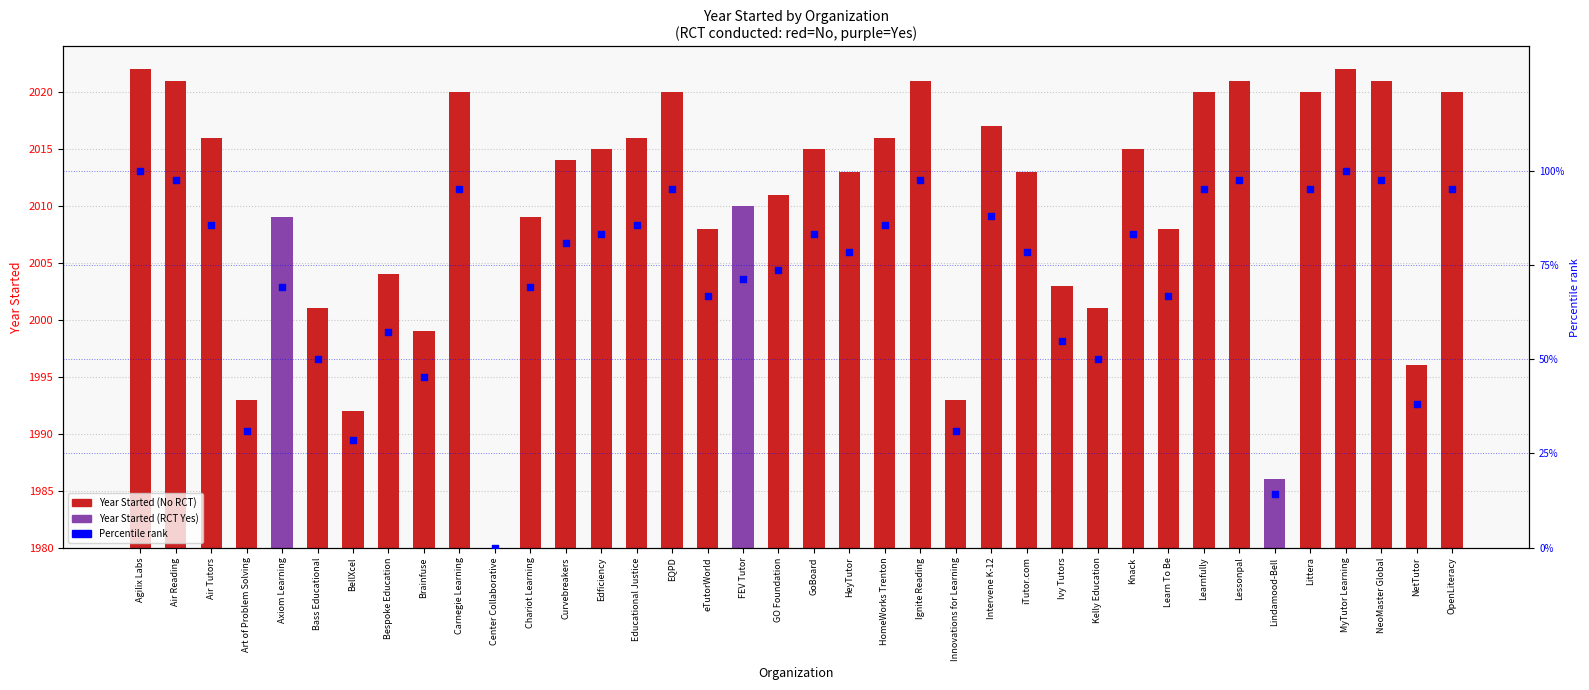

Which has a higher value, Ivy Tutors or Agilix Labs?

Agilix Labs